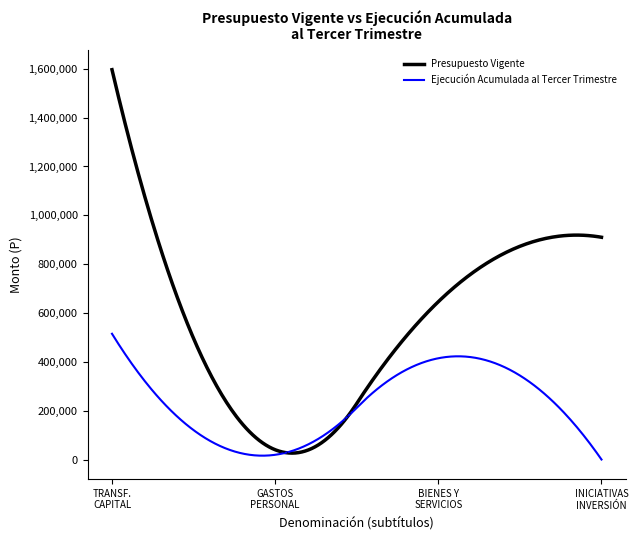

List the series in order of their peak value, lowest first.

Ejecución Acumulada al Tercer Trimestre, Presupuesto Vigente